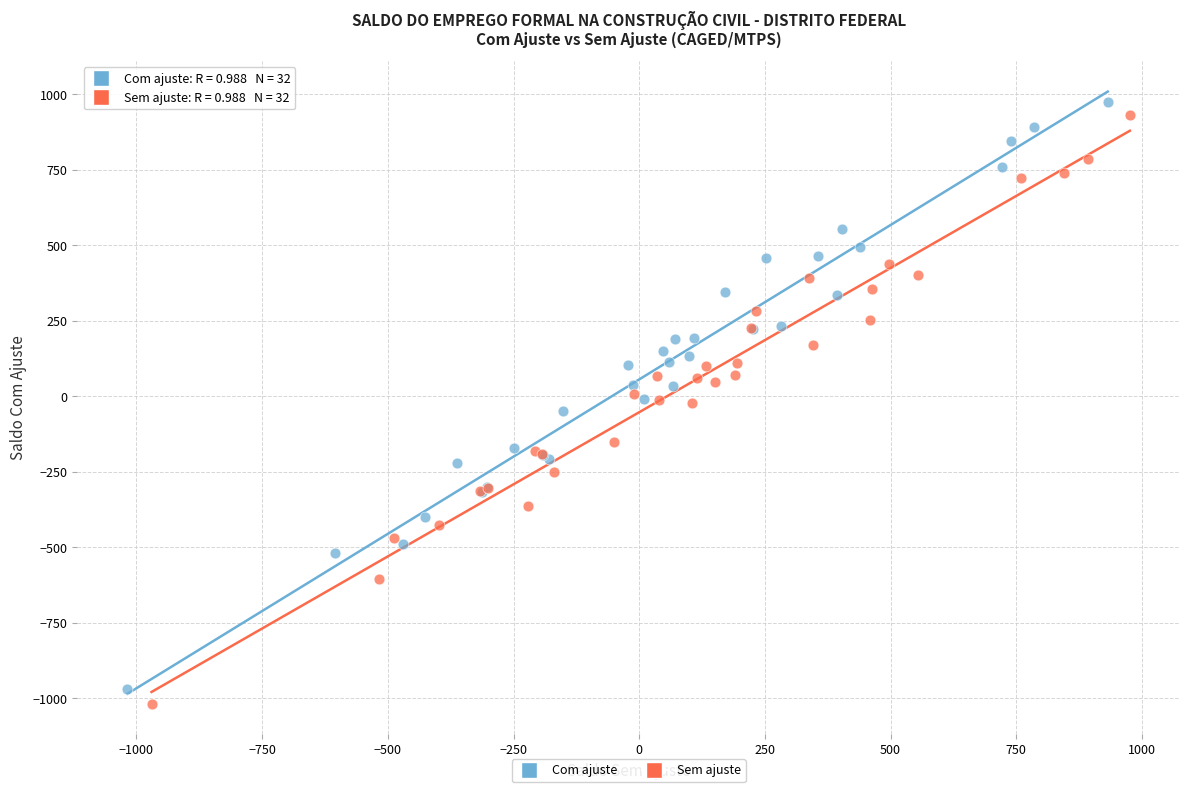

Which series reaches the maximum Y coordinate?

Com ajuste